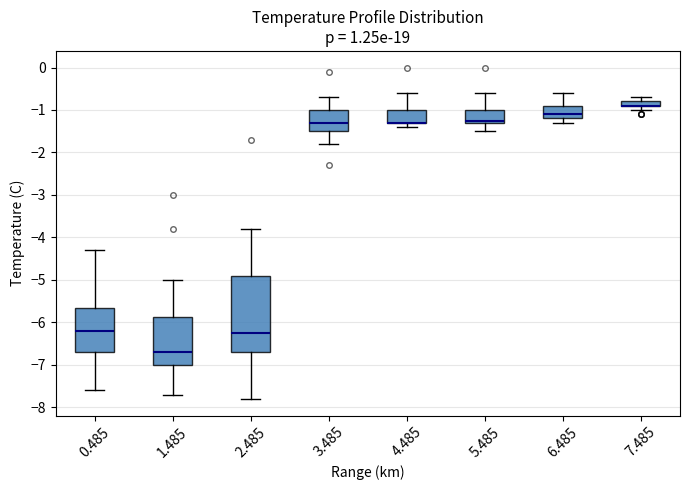

Where is the upper edge of the box at x = 7.485 on the y-axis? The values are not printed on the chart, so give them approximately, as read against the axis.

-0.8